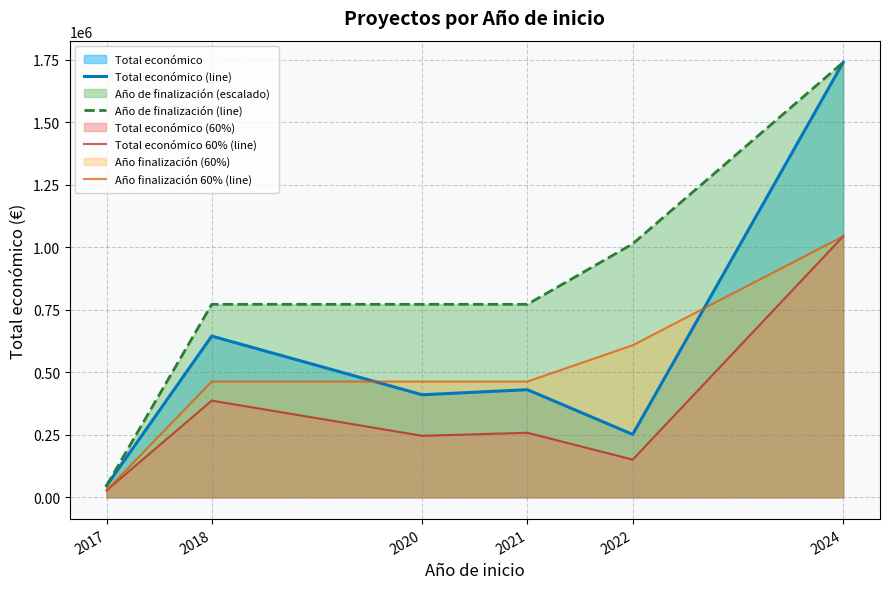

Is it true that Total económico (line) equals 2447108.7 at 2024?

False